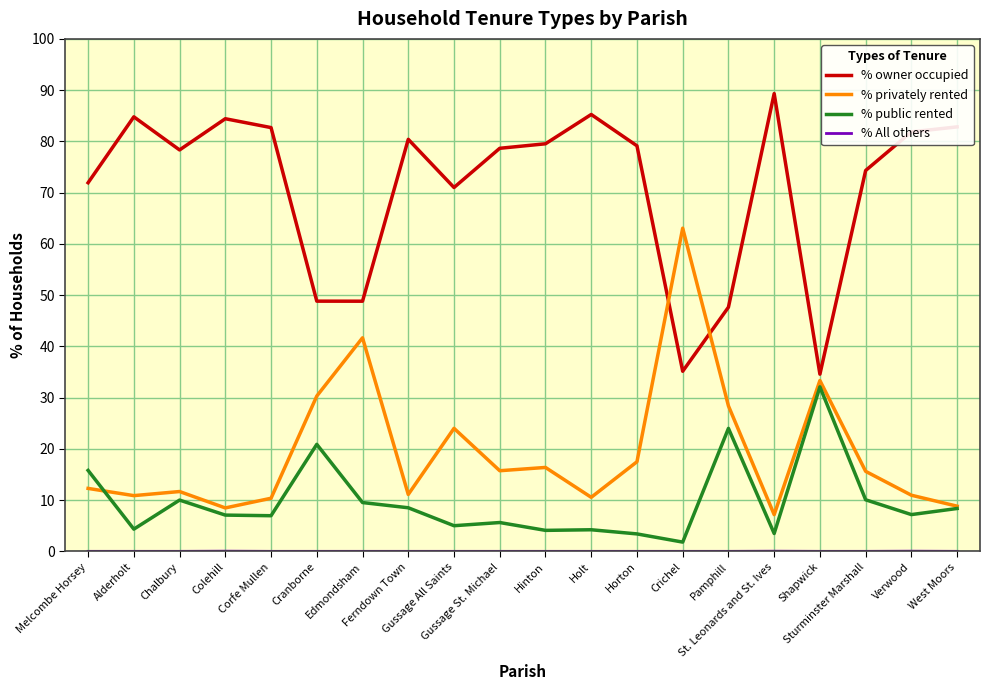

Which series has the largest total across all categories?

% owner occupied